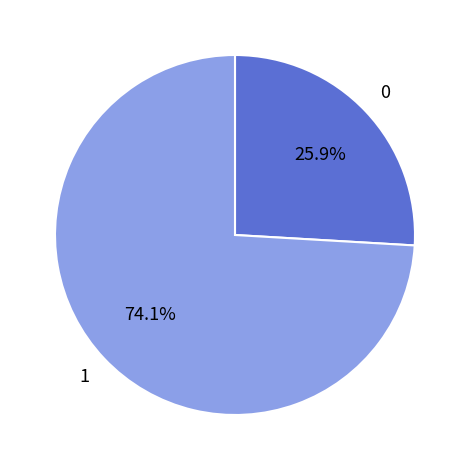

To the nearest percent, what percentage of the pie is 1?

74%